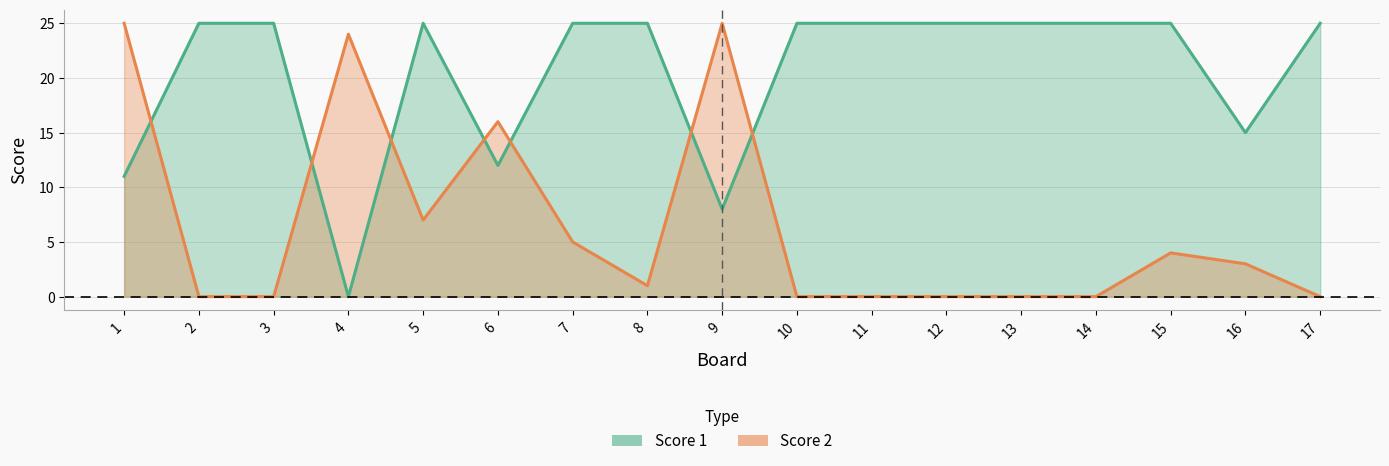

At which label does Score 2 reach its peak?

1